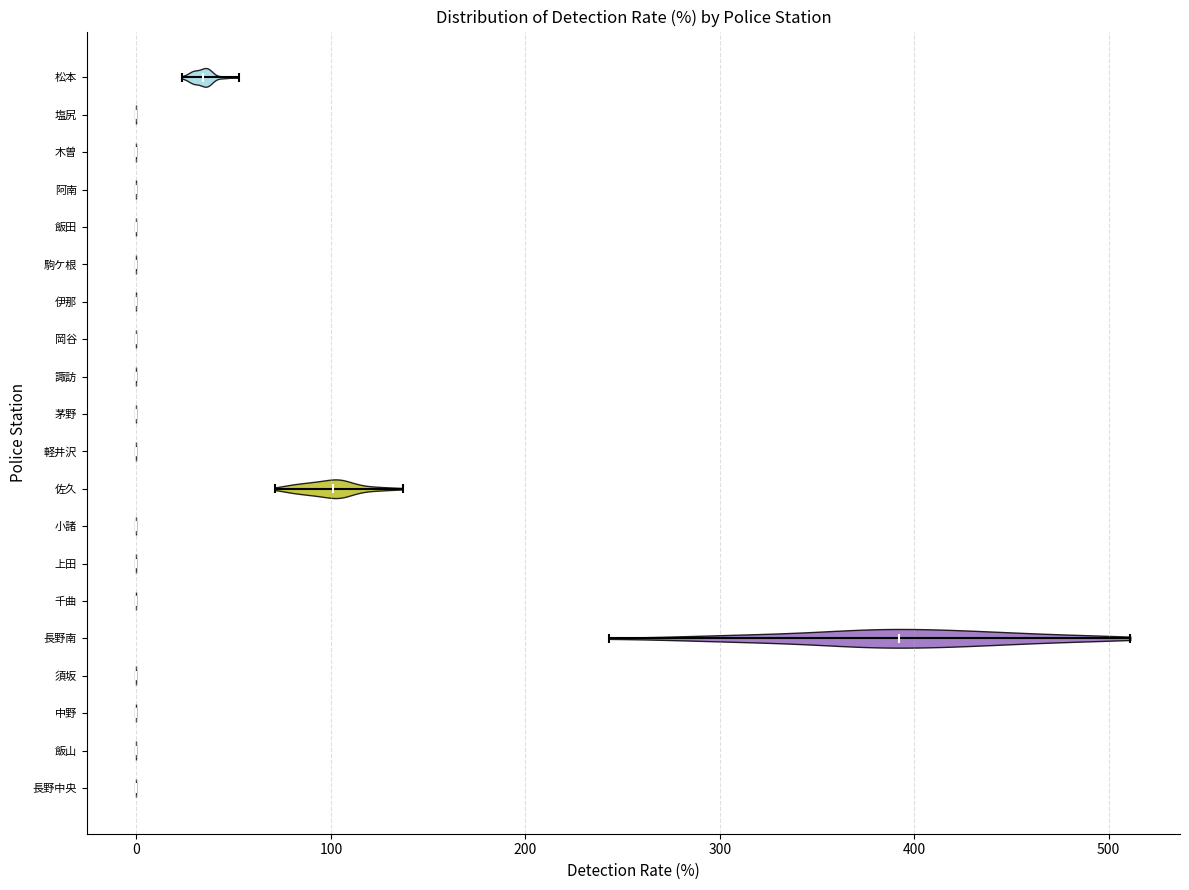

Reading bottom to top, read every violin against the x-axis: where its median line is, and the lowest and highest points it reaches. The values are not printed on the chart, so give them approximately, as read against the axis.

長野中央: median line 0, lowest point 0, highest point 0
飯山: median line 0, lowest point 0, highest point 0
中野: median line 0, lowest point 0, highest point 0
須坂: median line 0, lowest point 0, highest point 0
長野南: median line 390, lowest point 240, highest point 510
千曲: median line 0, lowest point 0, highest point 0
上田: median line 0, lowest point 0, highest point 0
小諸: median line 0, lowest point 0, highest point 0
佐久: median line 100, lowest point 70, highest point 140
軽井沢: median line 0, lowest point 0, highest point 0
茅野: median line 0, lowest point 0, highest point 0
諏訪: median line 0, lowest point 0, highest point 0
岡谷: median line 0, lowest point 0, highest point 0
伊那: median line 0, lowest point 0, highest point 0
駒ケ根: median line 0, lowest point 0, highest point 0
飯田: median line 0, lowest point 0, highest point 0
阿南: median line 0, lowest point 0, highest point 0
木曽: median line 0, lowest point 0, highest point 0
塩尻: median line 0, lowest point 0, highest point 0
松本: median line 30, lowest point 20, highest point 50